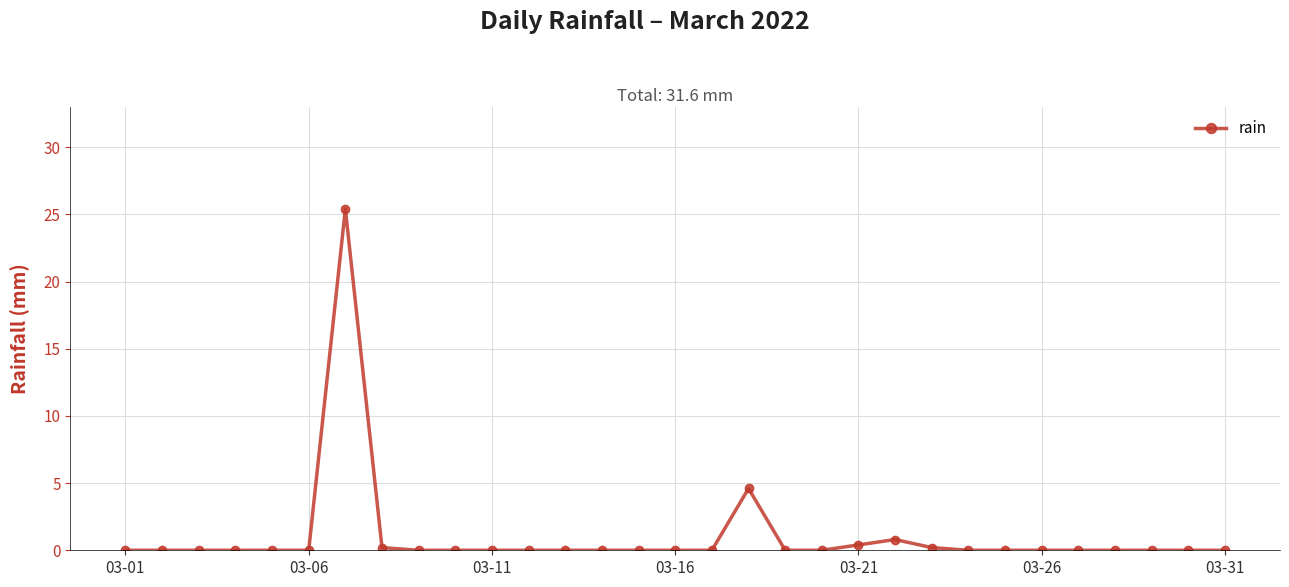

True or false: there are more than 0 points higher than both neighbors.

True